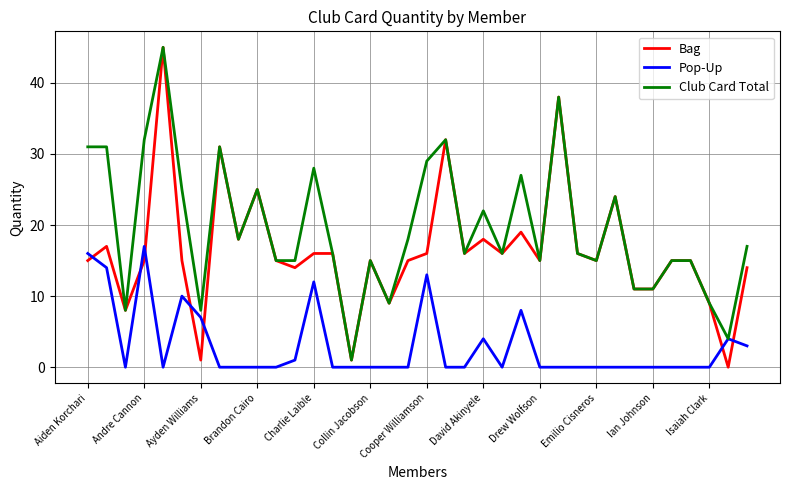

What is the difference between the second highest and minimum values in the Club Card Total series?

37